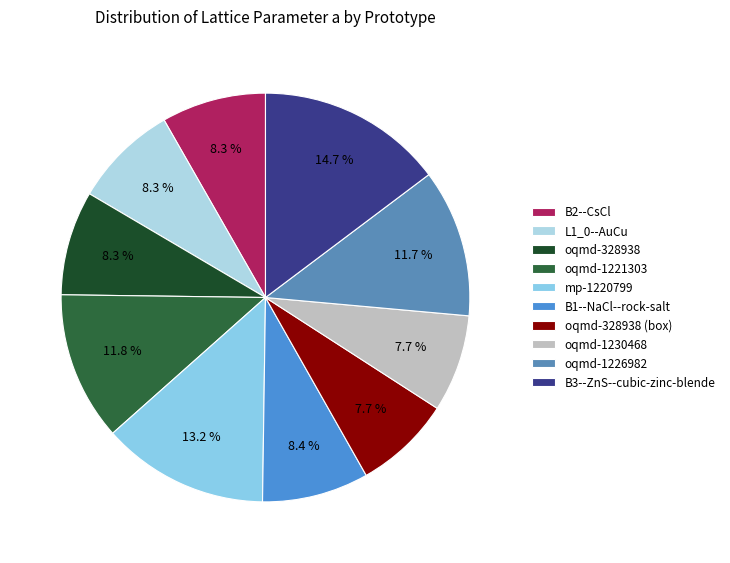

To the nearest percent, what percentage of the pie is oqmd-328938 (box)?

8%